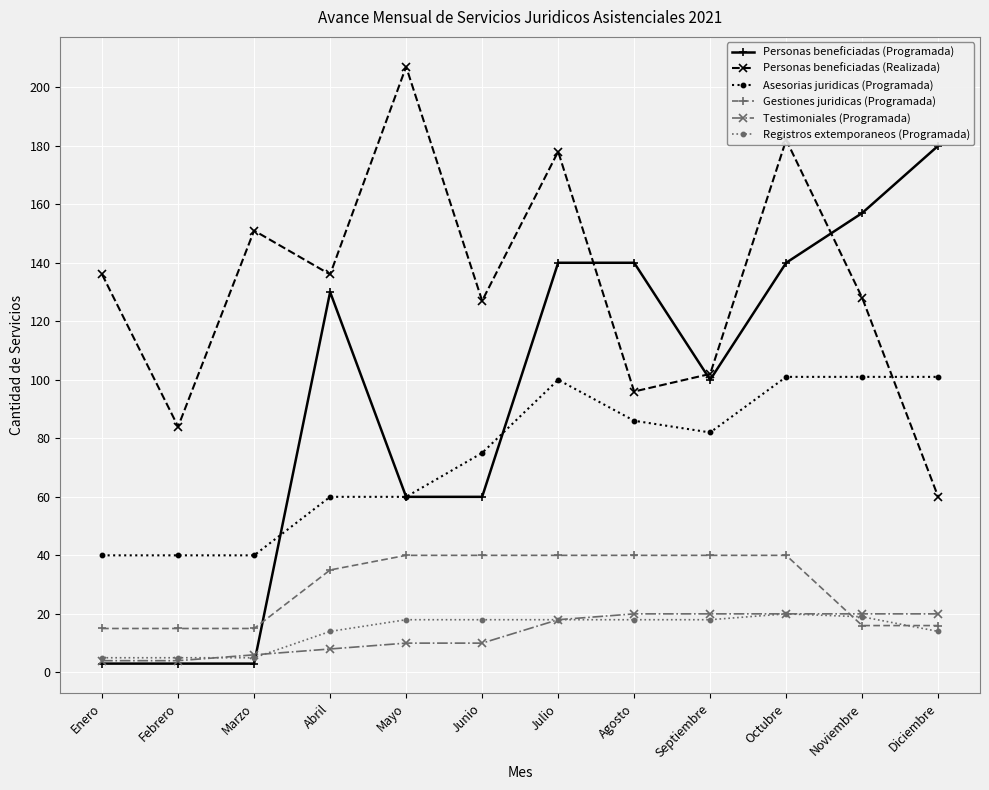

Which series changed the most between Julio and Agosto?

Personas beneficiadas (Realizada)